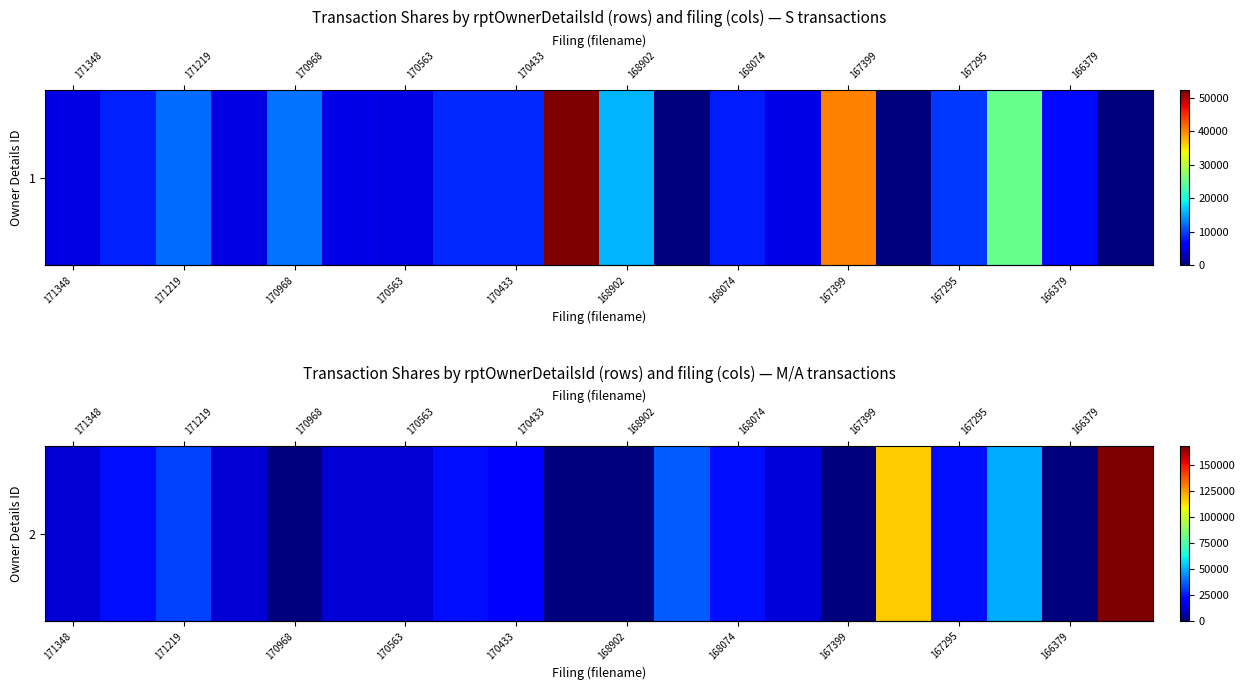

What is the difference between the values at 18 and 170563?

12615